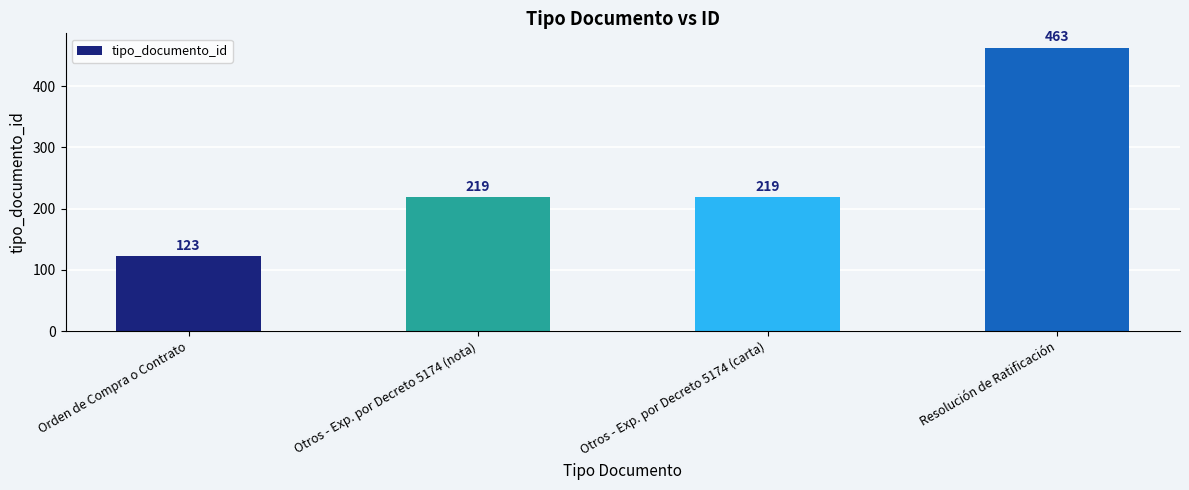

The value at Otros - Exp. por Decreto 5174 (nota) is 219. True or false?

True